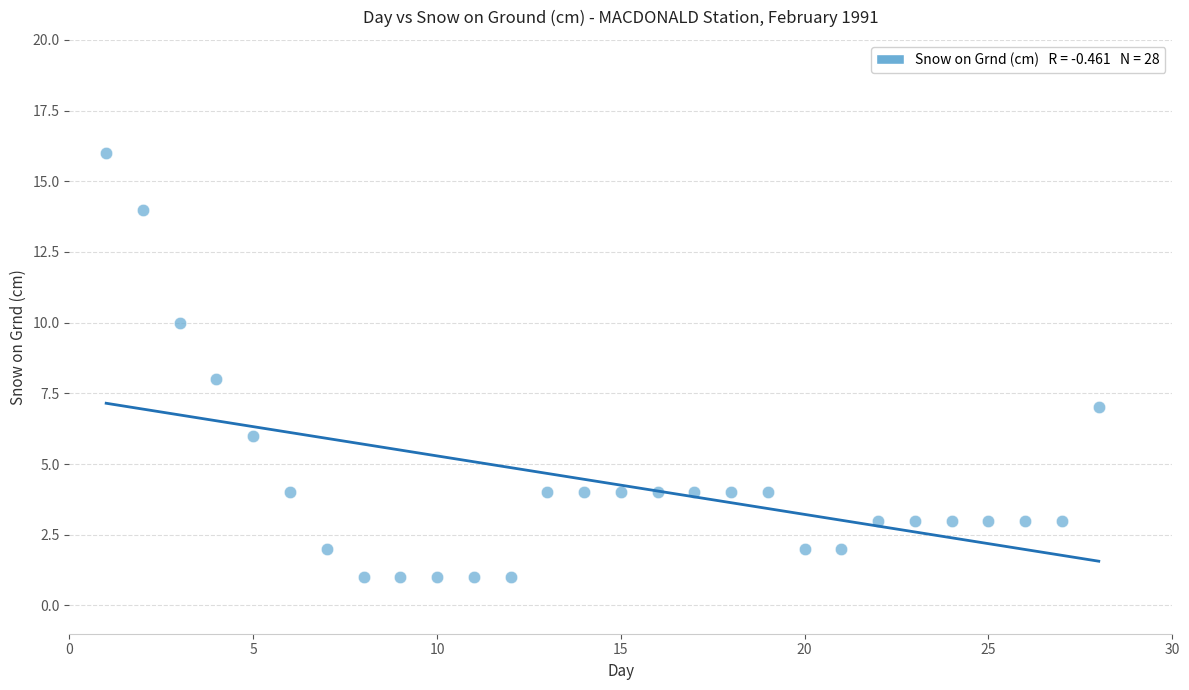

What is the range of Y values (max minus min)?

15